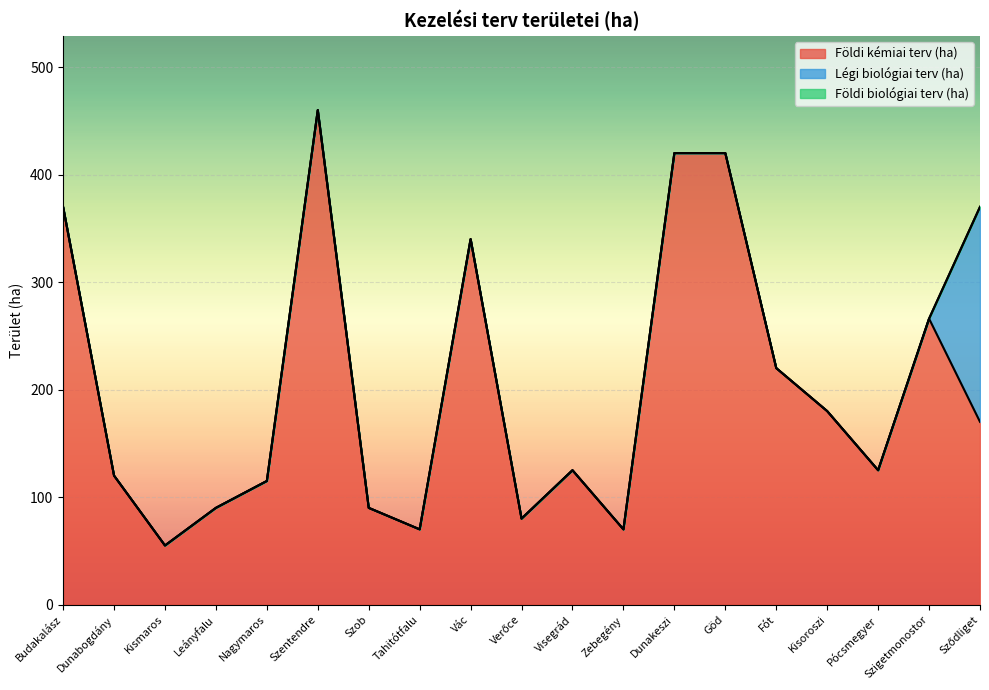

At which category is the sum across all series the highest?

Szentendre